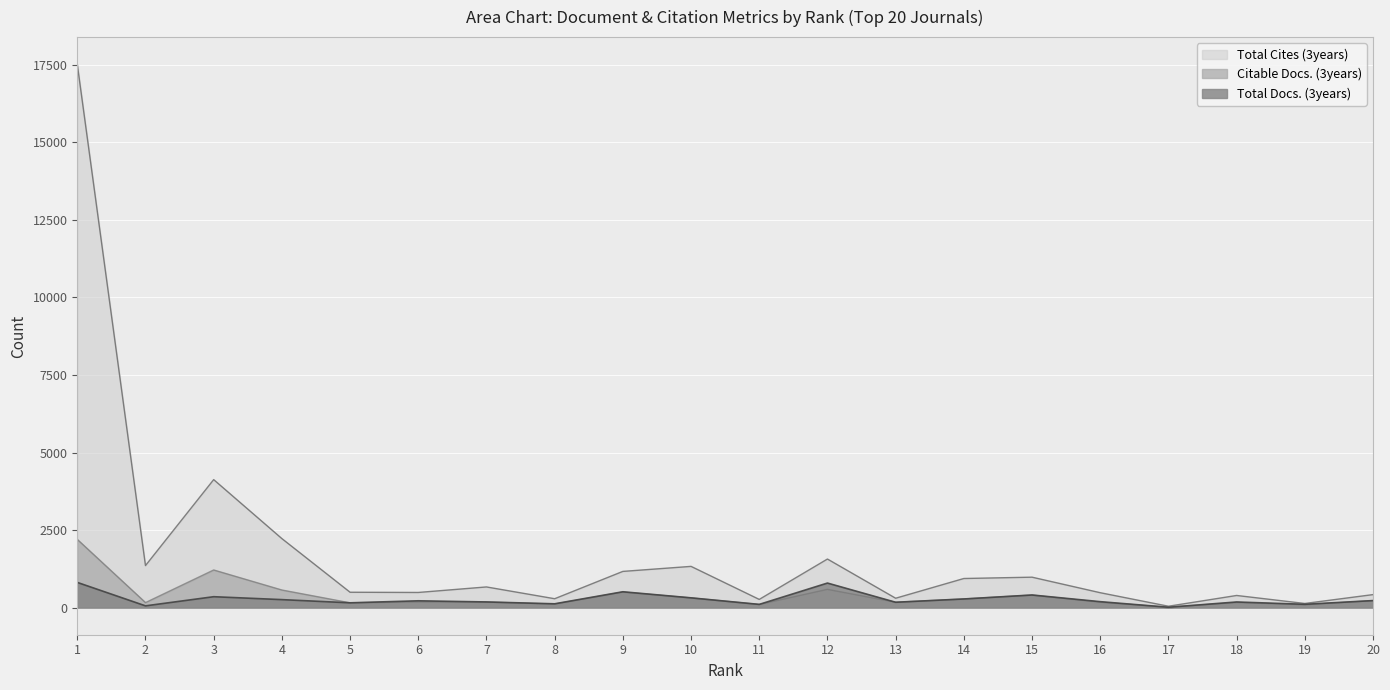

What is the value of the Total Docs. (3years) point at the 9th from the left?

509